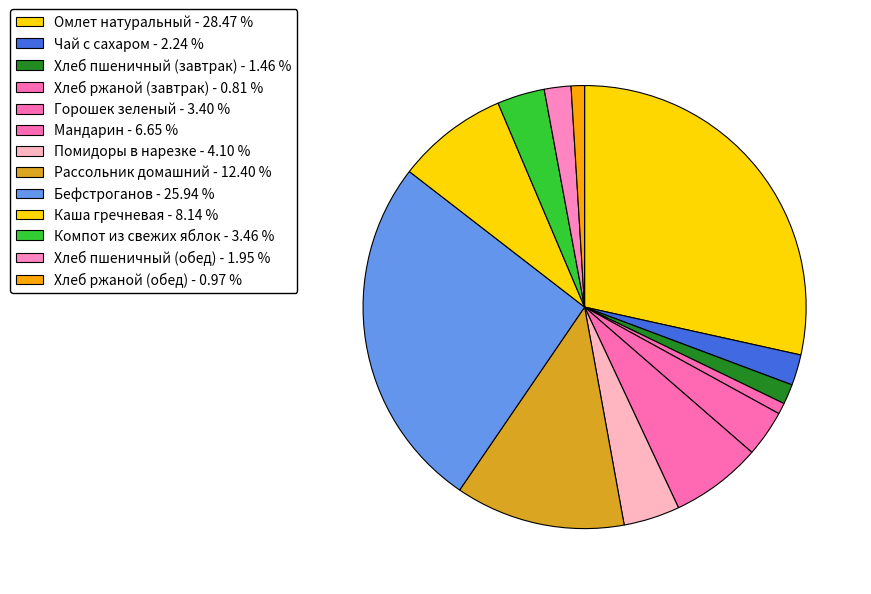

How many segments does this pie chart have?

13